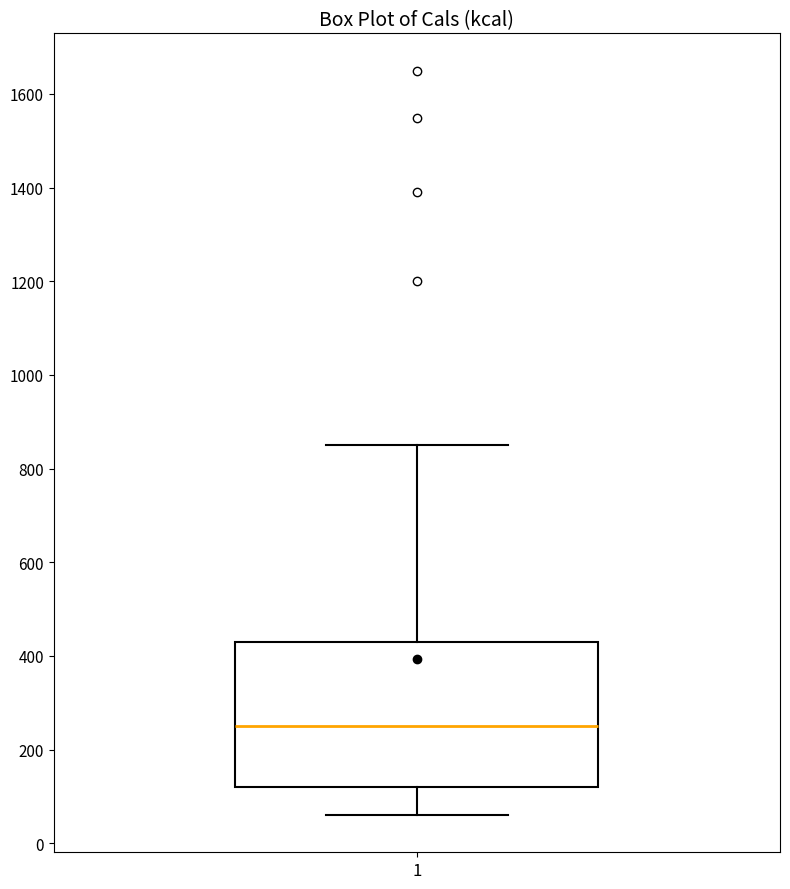

Read this box plot against the y-axis: the position of the median line, the range covered by the box, and the ends of both whiskers. The values are not printed on the chart, so give them approximately, as read against the axis.

median 260, box 120 to 440, whiskers 60 to 860